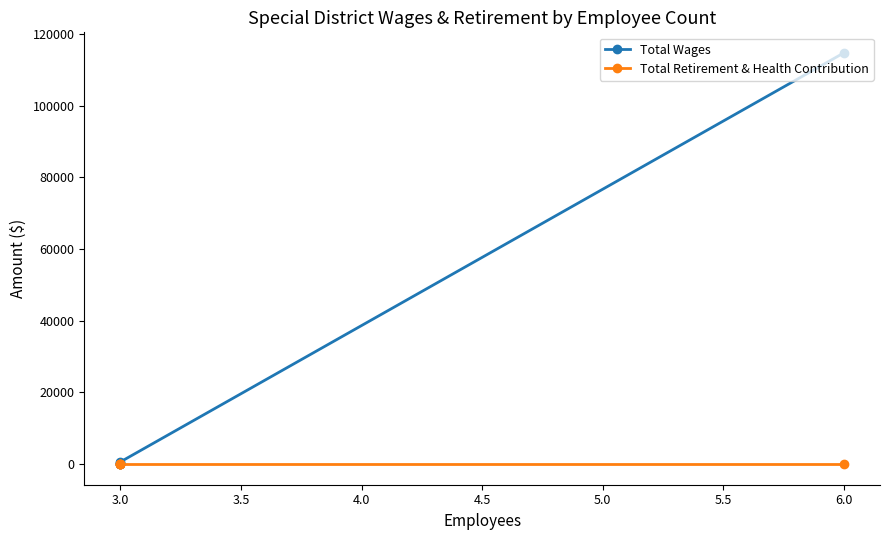

What is the average value of the Total Wages series?

23136